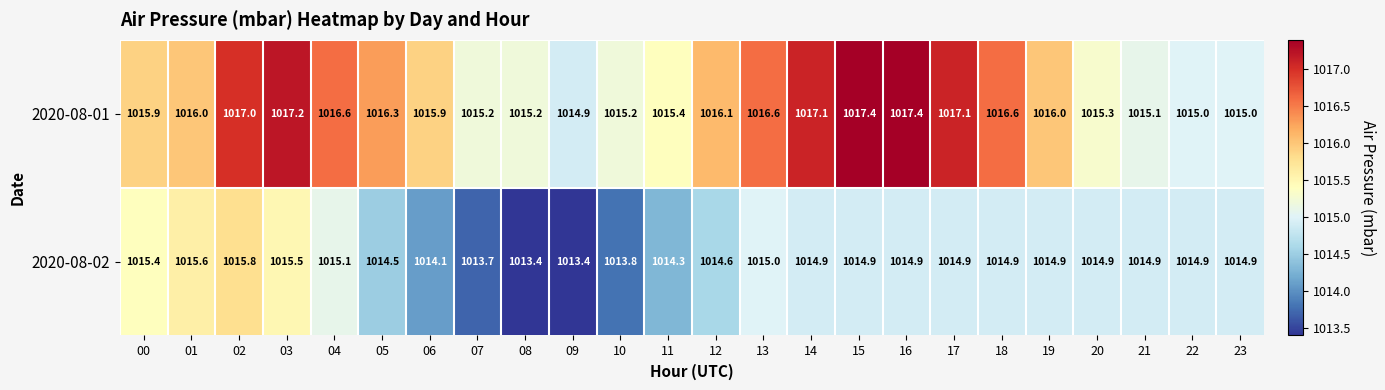

List the series in order of their overall mean, highest first.

2020-08-01, 2020-08-02